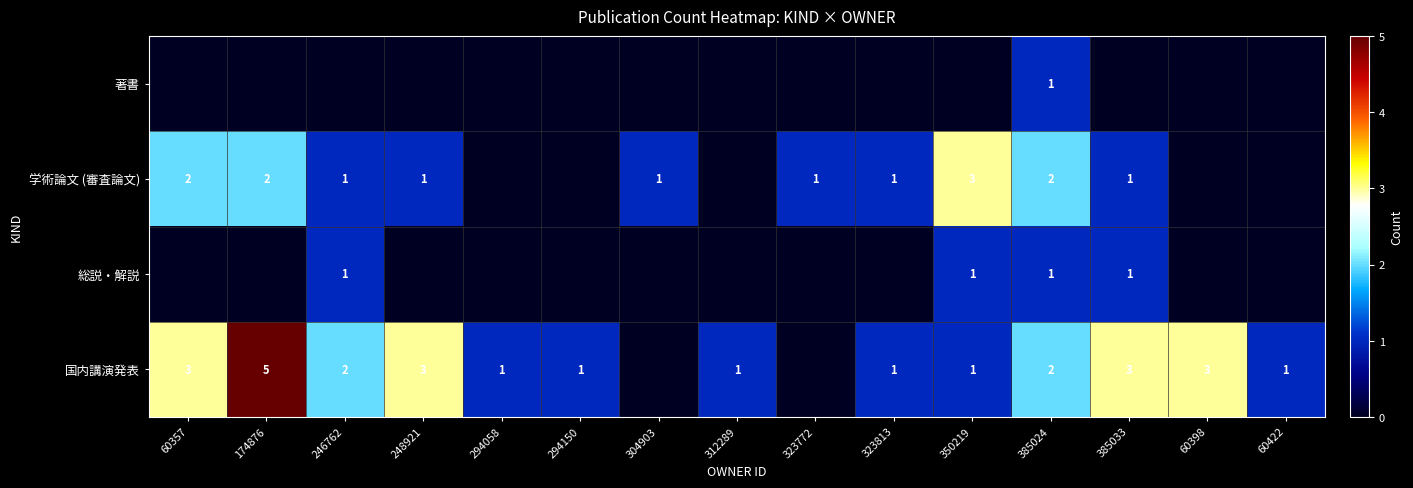

At which category is the sum across all series the highest?

174876